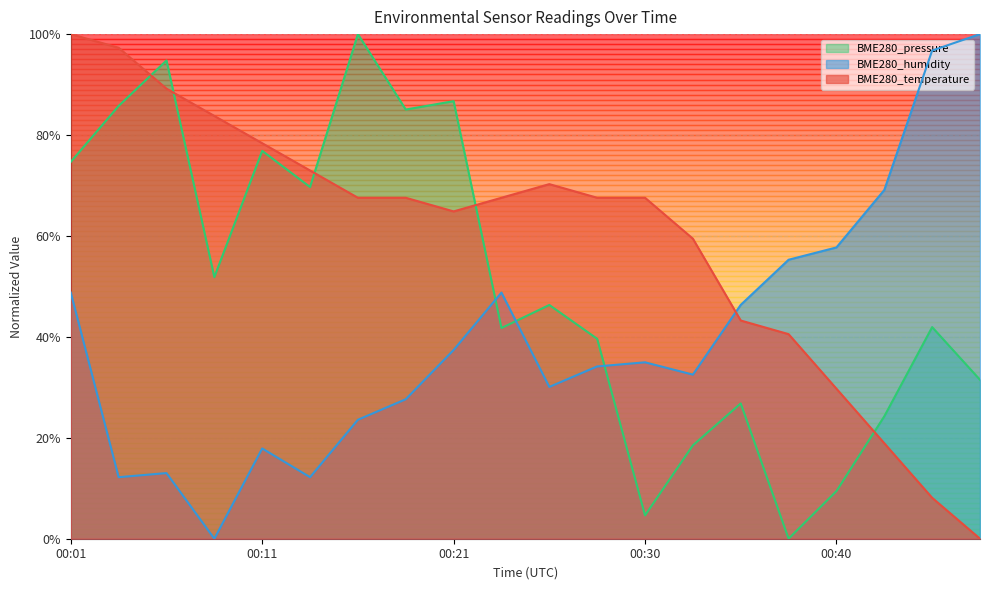

Reading right to left, list all the values displayed in this chart.

BME280_temperature: 0.0	0.1	0.2	0.3	0.4	0.4	0.6	0.7	0.7	0.7	0.7	0.6	0.7	0.7	0.7	0.8	0.8	0.9	1.0	1.0
BME280_humidity: 1.0	1.0	0.7	0.6	0.6	0.5	0.3	0.3	0.3	0.3	0.5	0.4	0.3	0.2	0.1	0.2	0.0	0.1	0.1	0.5
BME280_pressure: 0.3	0.4	0.2	0.1	0.0	0.3	0.2	0.0	0.4	0.5	0.4	0.9	0.9	1.0	0.7	0.8	0.5	0.9	0.9	0.7